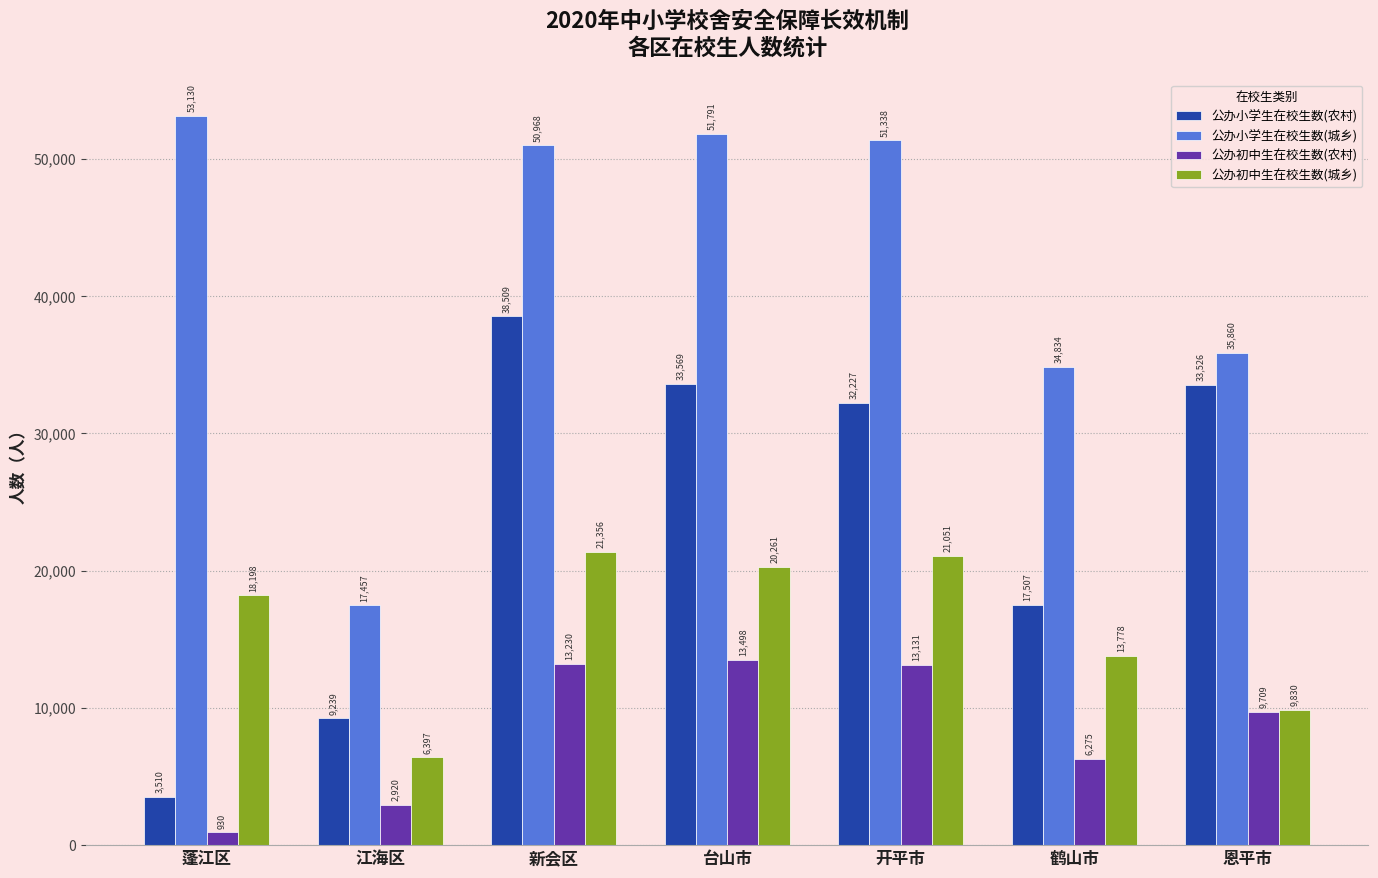

Between 蓬江区 and 江海区, which series saw the biggest shift?

公办小学生在校生数(城乡)